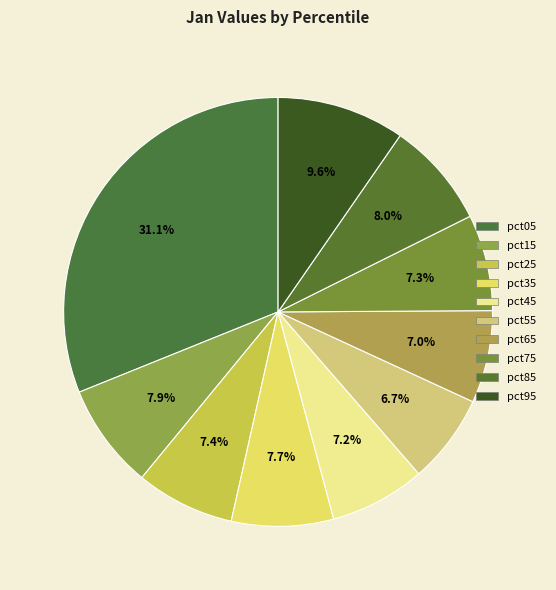

Which has a higher value, pct55 or pct95?

pct95